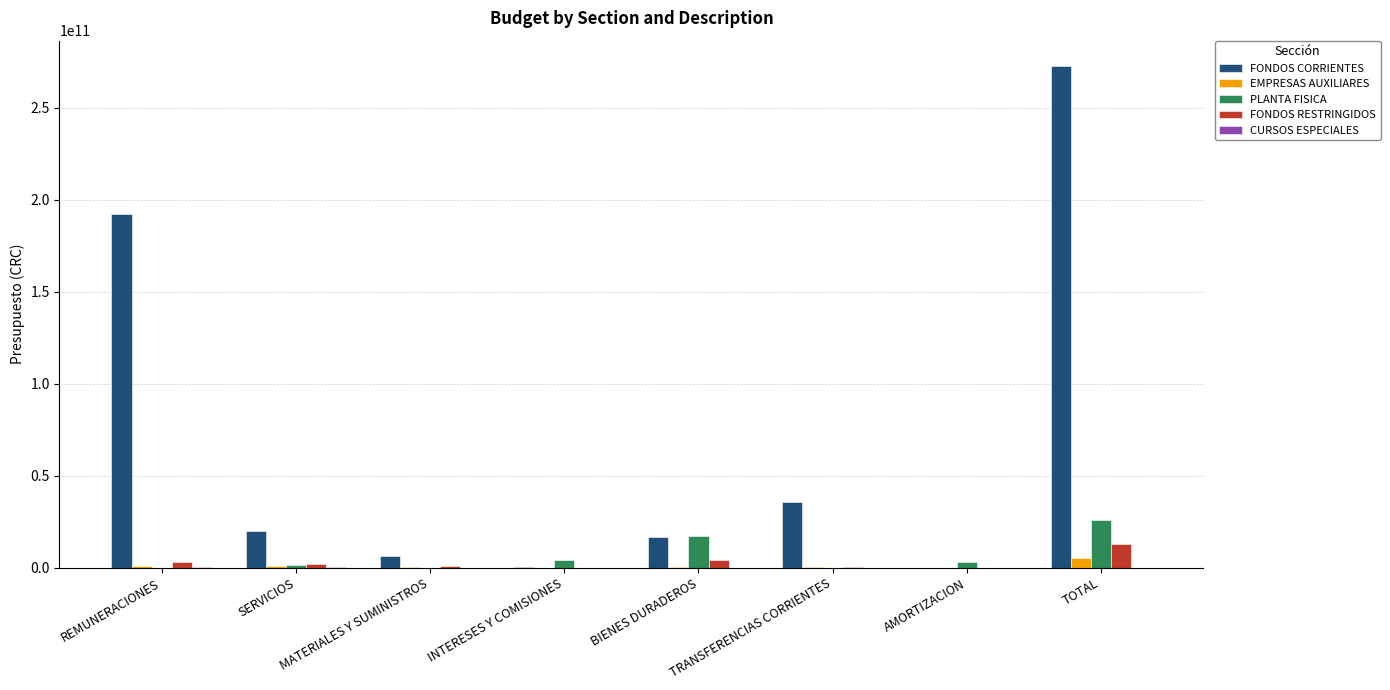

How many data points in FONDOS RESTRINGIDOS are above 2170362148?

4